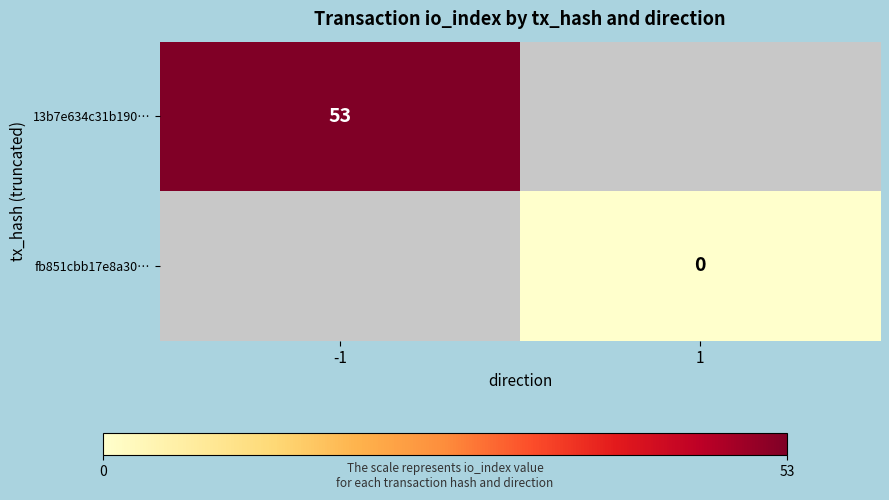

True or false: 13b7e634c31b190… has a value of 53 at -1.

True